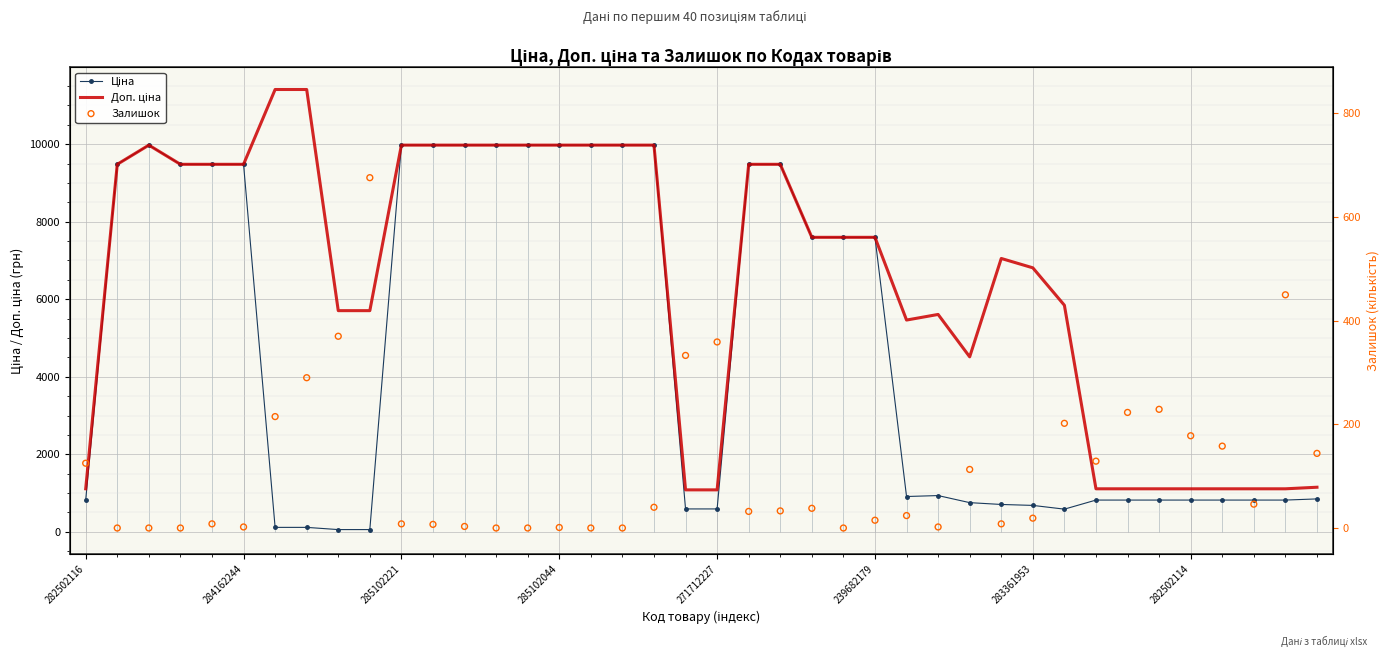

At which category is the sum across all series the highest?

18